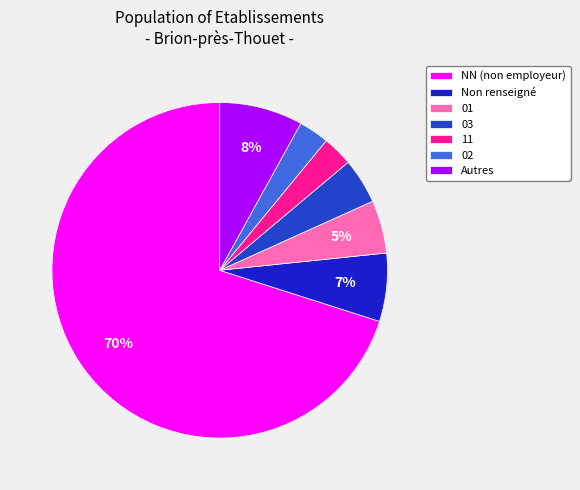

How many slices are in this pie chart?

7